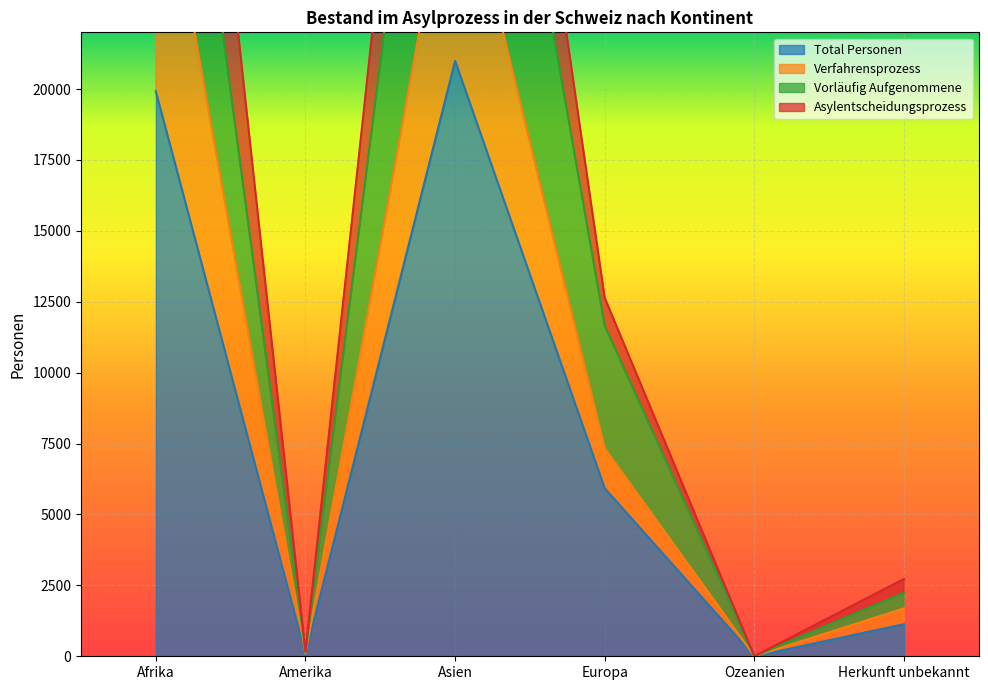

What position from the right is Asien?

4